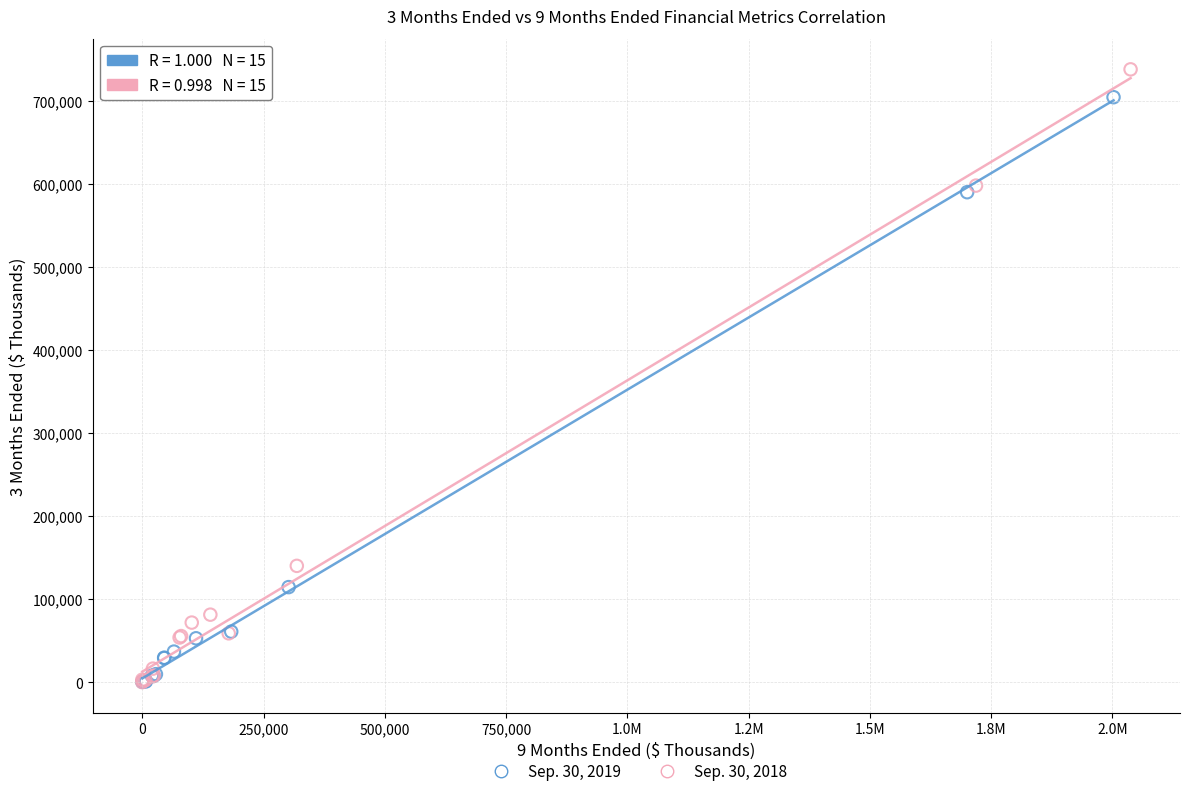

Which series has the largest Y range (max minus min)?

Sep. 30, 2018